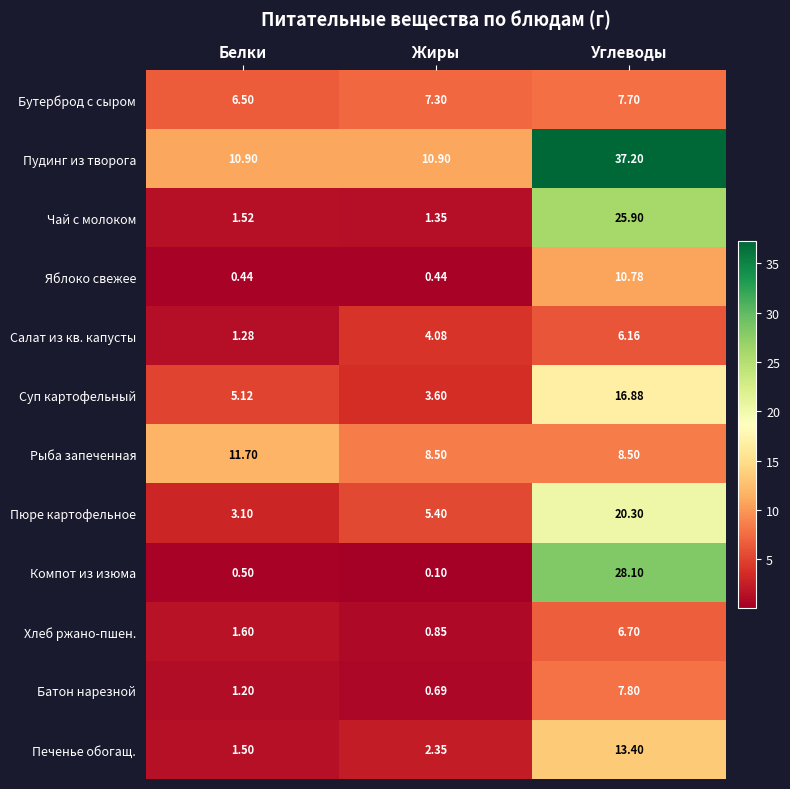

What is the total value across all series at Углеводы?

189.4